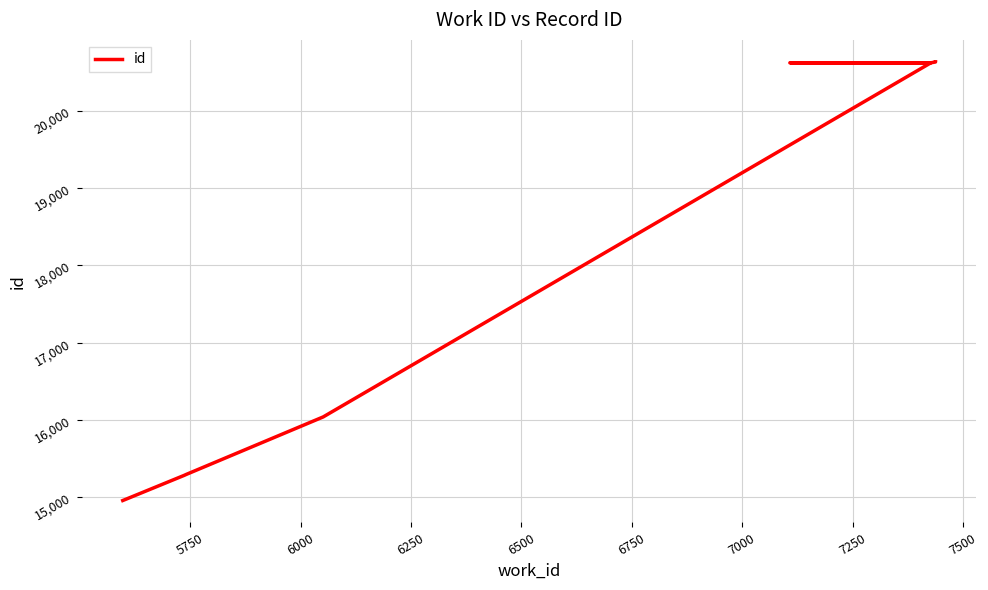

What is the value of the 8th point from the left?

20629